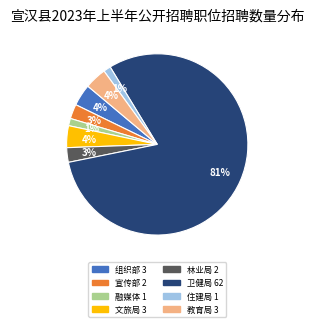

Is there a majority slice in this chart?

Yes